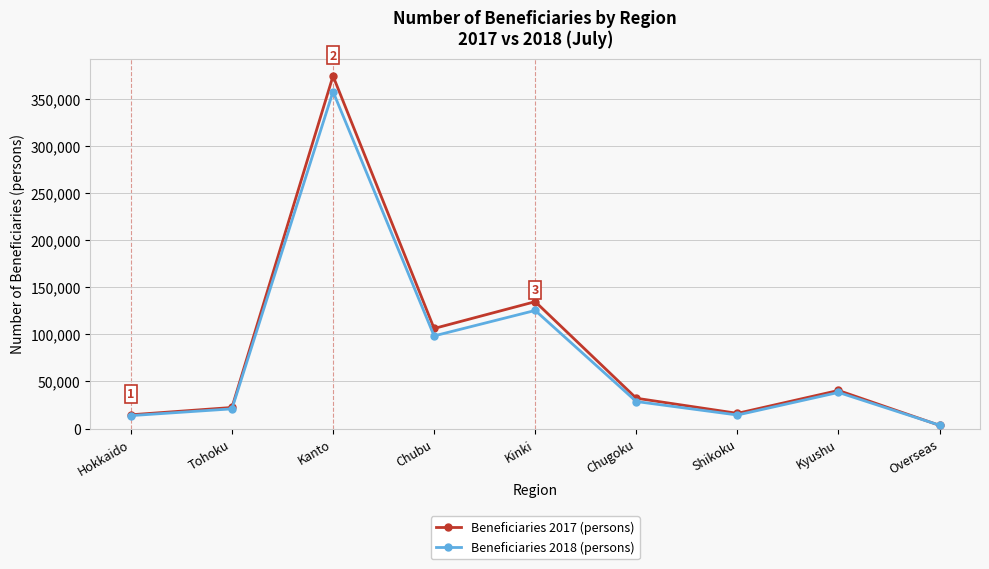

What is the spread (max minus min) of values at Chubu?

7879